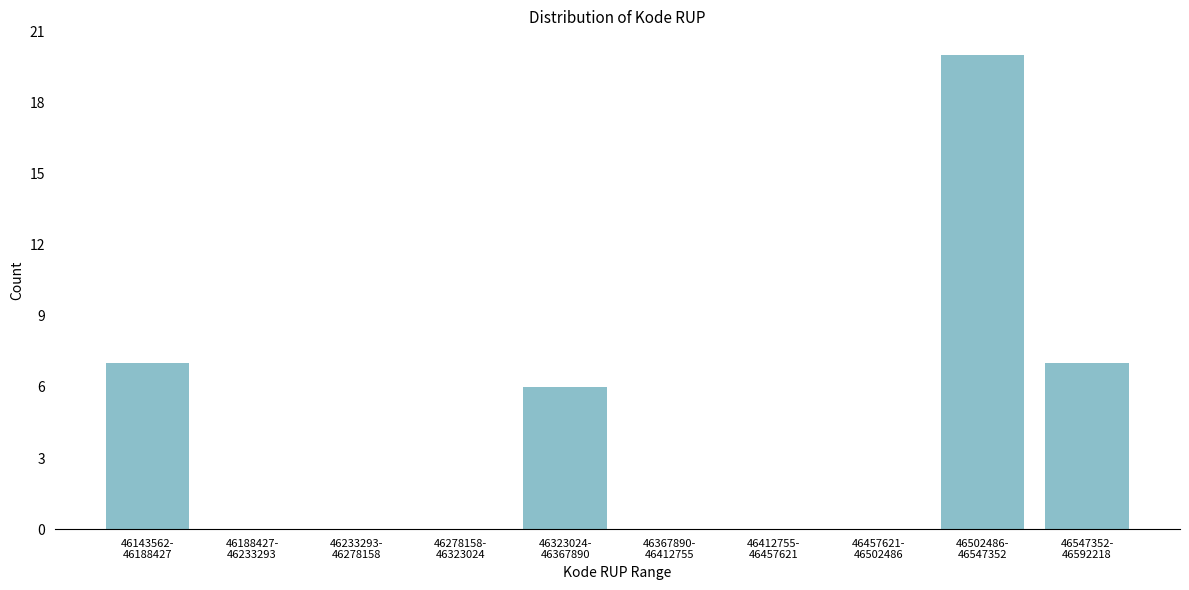

What is the greatest value displayed?

20